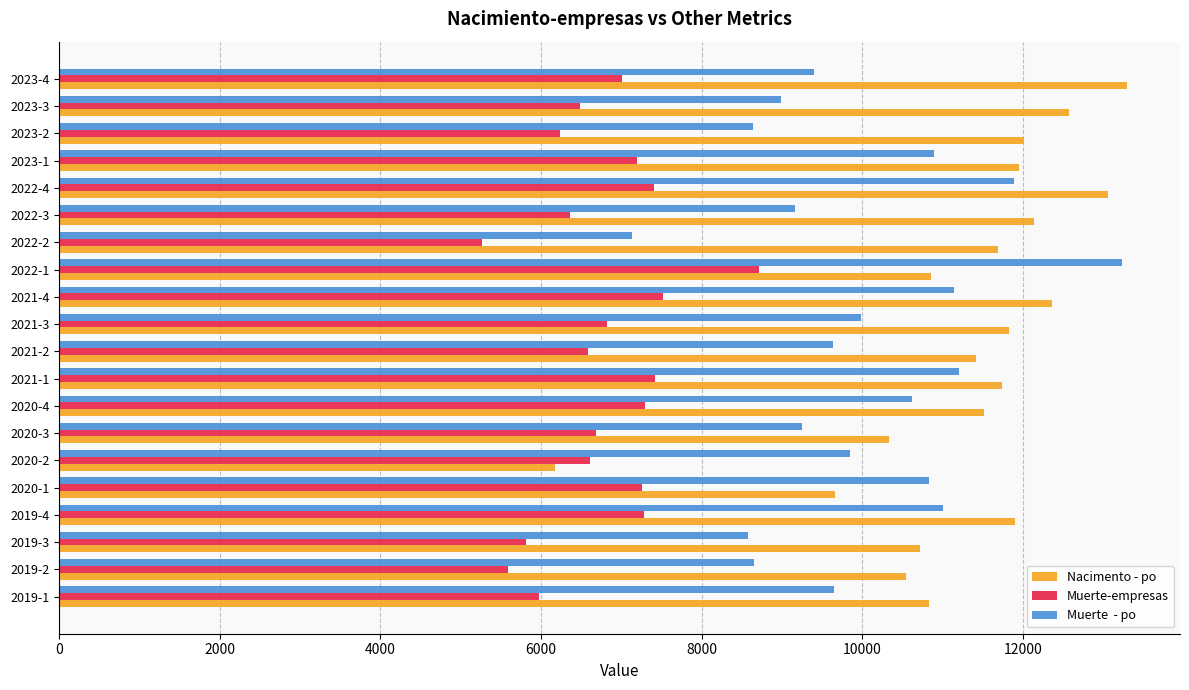

Which label corresponds to the smallest value in the chart?

2022-2